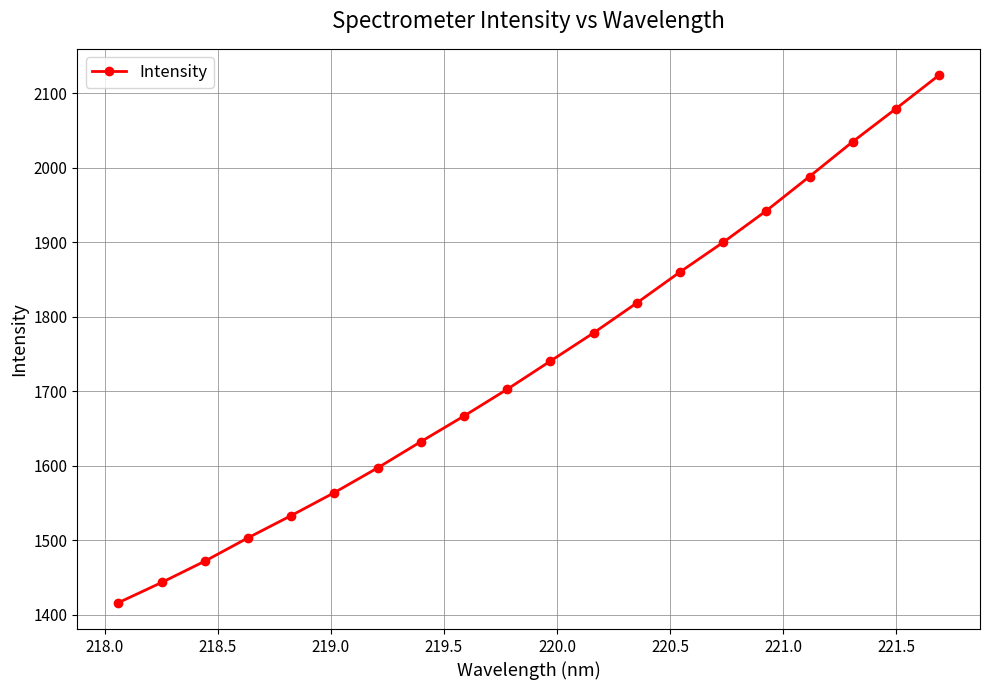

How many data points does each series have?

20